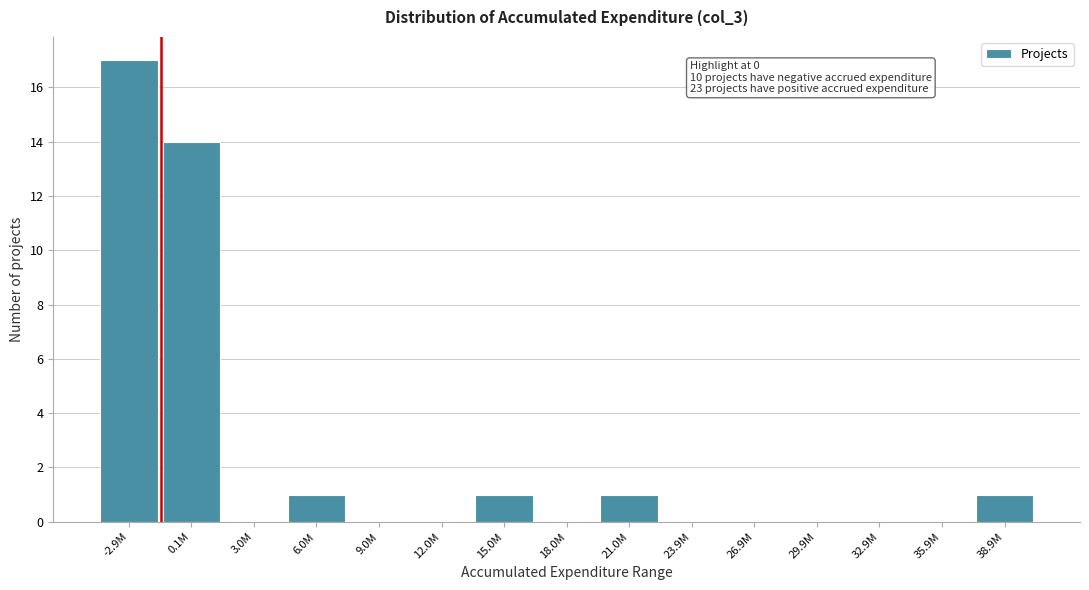

Reading right to left, transcribe all the data shown in this chart.

38.9M=1	35.9M=0	32.9M=0	29.9M=0	26.9M=0	23.9M=0	21.0M=1	18.0M=0	15.0M=1	12.0M=0	9.0M=0	6.0M=1	3.0M=0	0.1M=14	-2.9M=17